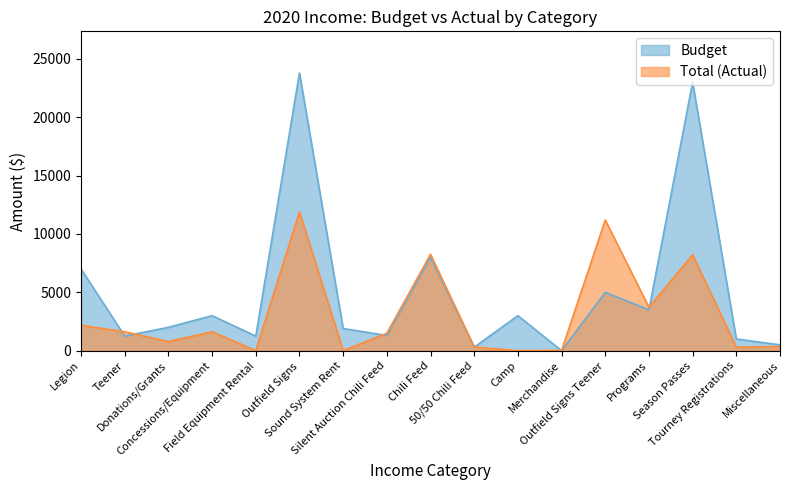

What is the sum of all Total (Actual) values?

51996.2